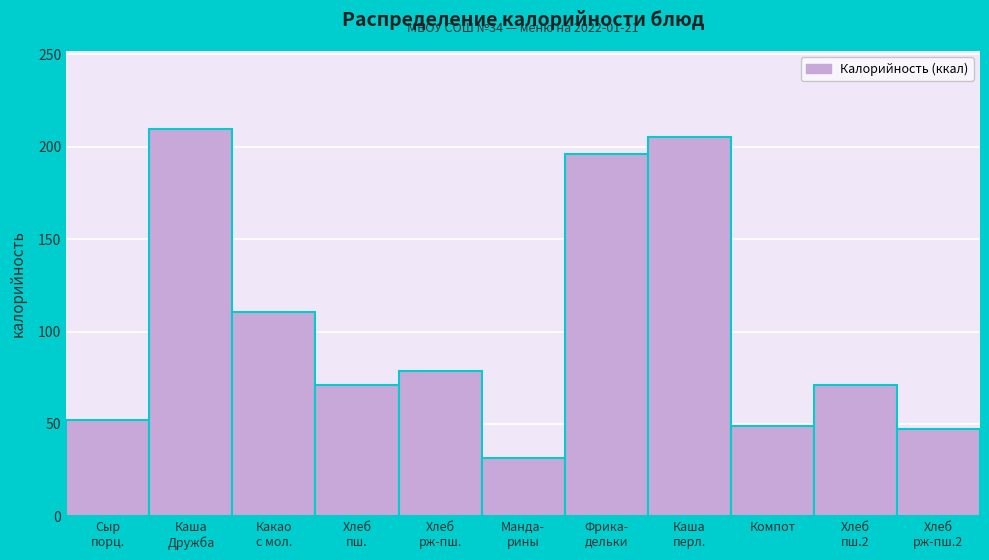

Reading left to right, transcribe all the data shown in this chart.

52.0	209.9	110.8	71.2	78.5	31.5	195.9	205.3	49.1	71.2	47.1